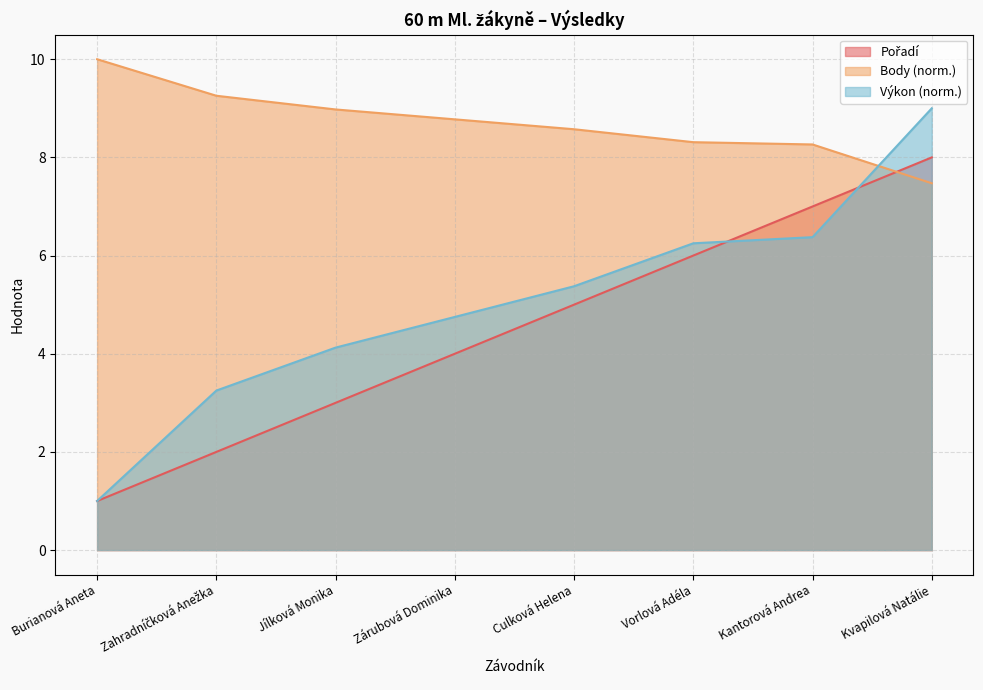

What is the difference between the Pořadí values at Kvapilová Natálie and Kantorová Andrea?

1.0